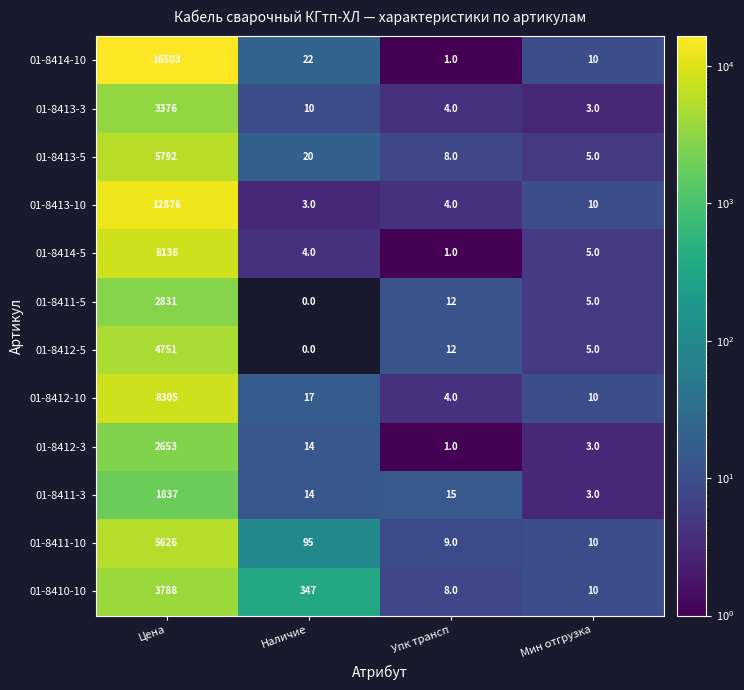

Between Цена and Мин отгрузка, which series saw the biggest shift?

01-8414-10